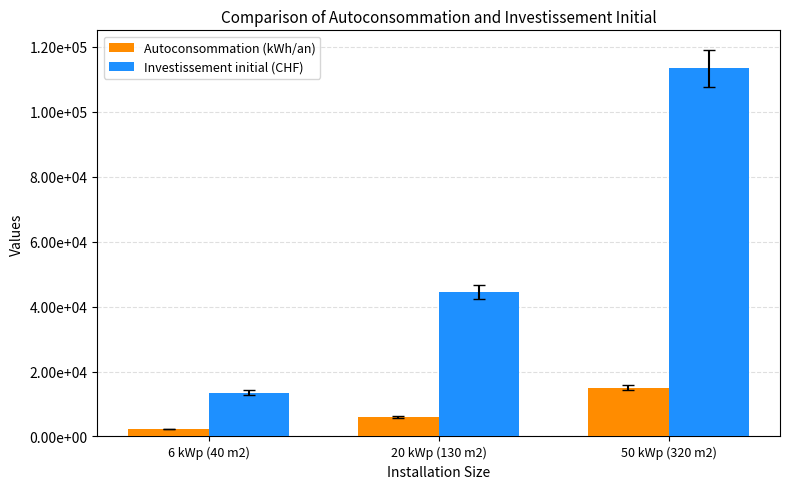

At which label is Autoconsommation (kWh/an) closest to 8650?

20 kWp (130 m2)